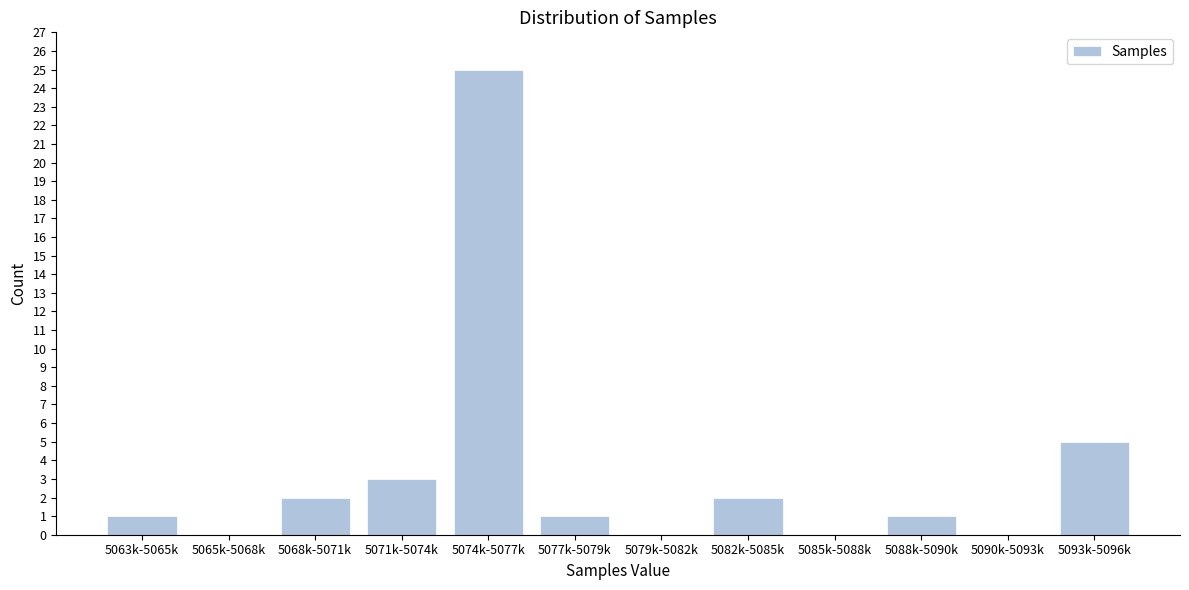

Reading left to right, what are all the values shown in this chart?

5063k-5065k=1	5065k-5068k=0	5068k-5071k=2	5071k-5074k=3	5074k-5077k=25	5077k-5079k=1	5079k-5082k=0	5082k-5085k=2	5085k-5088k=0	5088k-5090k=1	5090k-5093k=0	5093k-5096k=5